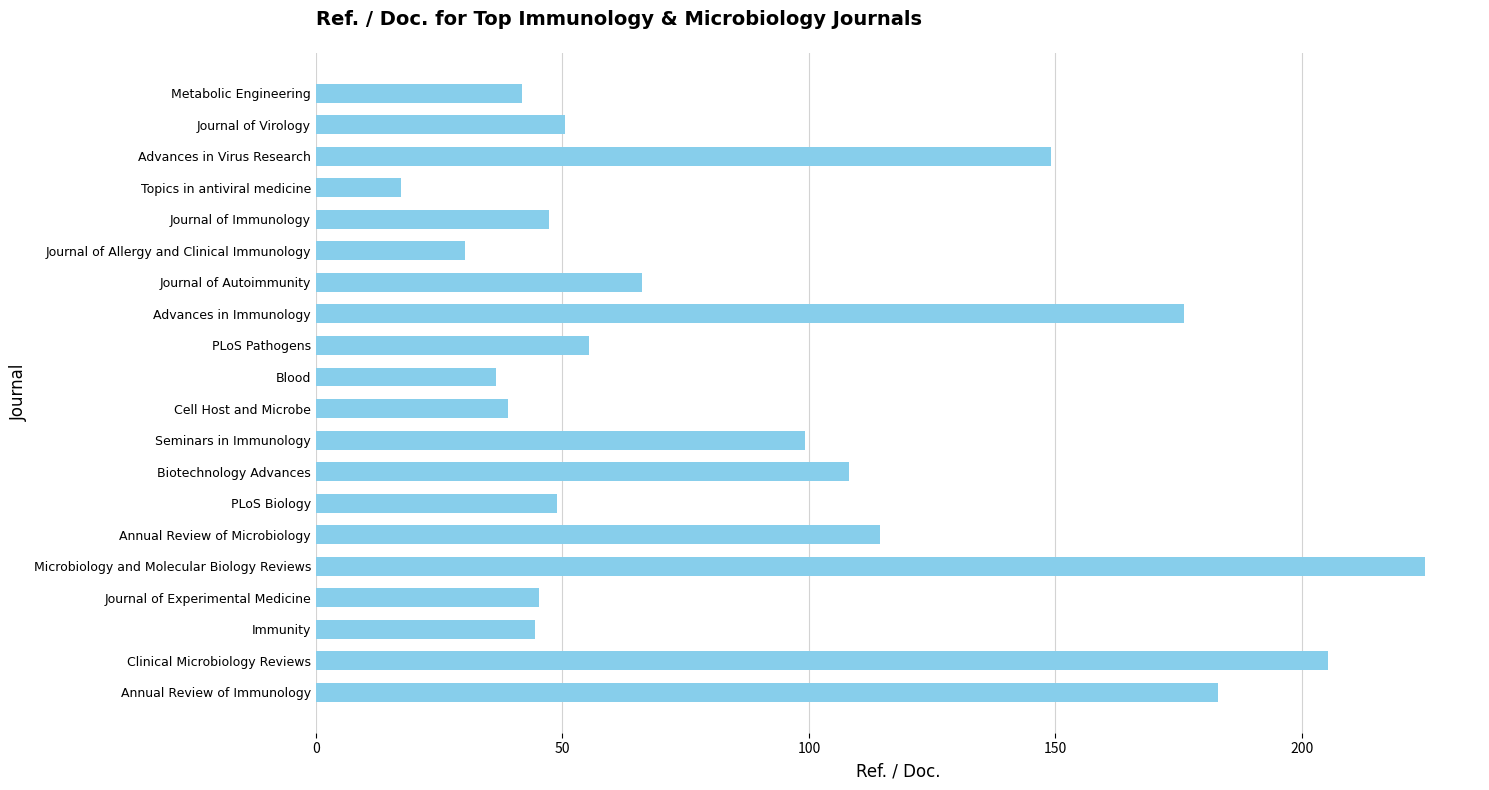

What is the approximate value at Journal of Virology?

50.5